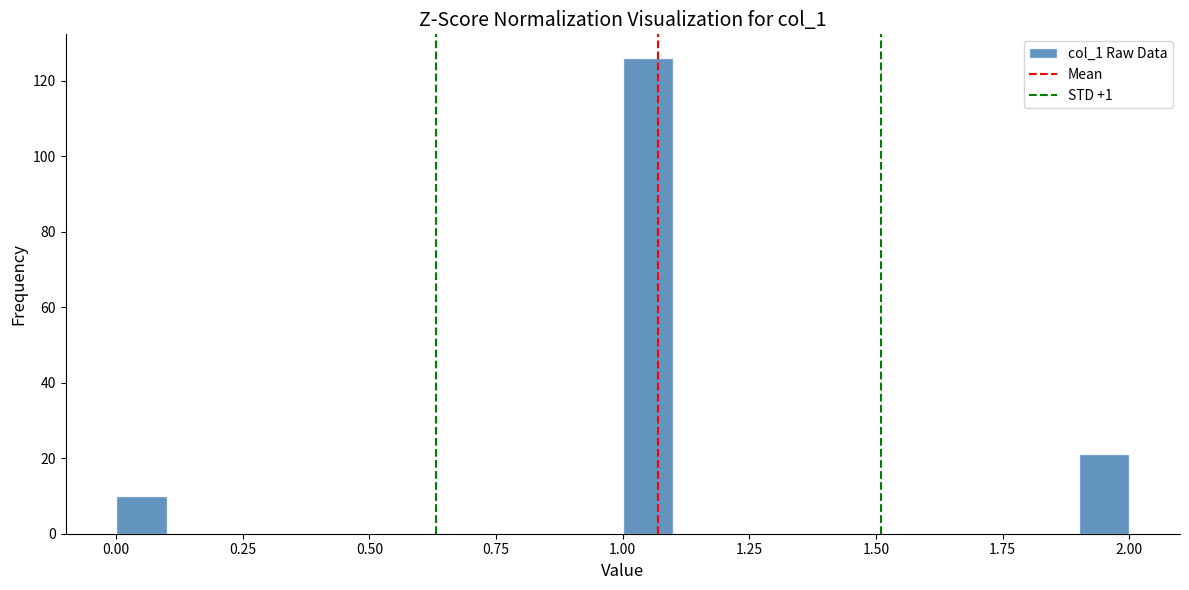

Read against the x-axis, roughly where is the centre of the tallest bar?

1.05